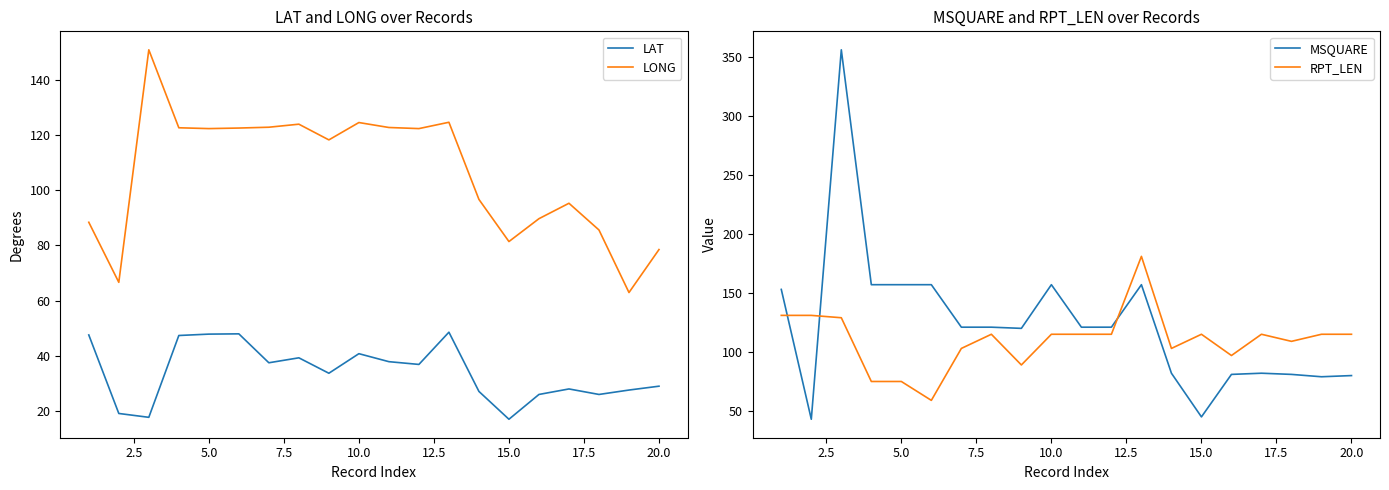

True or false: LAT and LONG cross at least once.

False